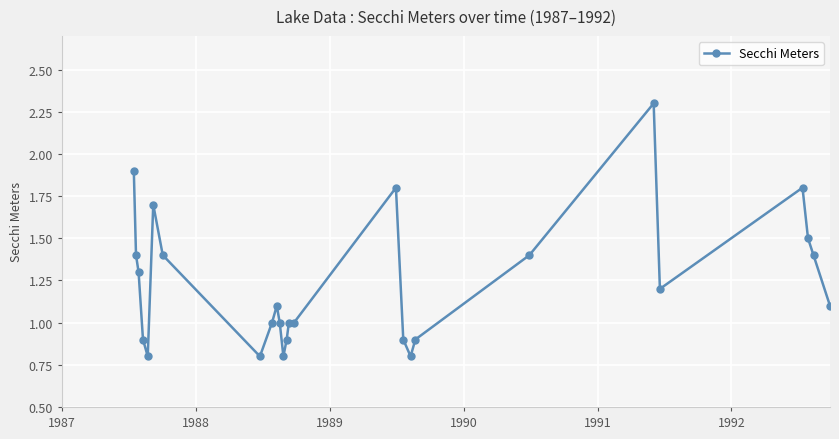

Reading left to right, transcribe all the data shown in this chart.

1.9	1.4	1.3	0.9	0.8	1.7	1.4	0.8	1.0	1.1	1.0	0.8	0.9	1.0	1.0	1.8	0.9	0.8	0.9	1.4	2.3	1.2	1.8	1.5	1.4	1.1